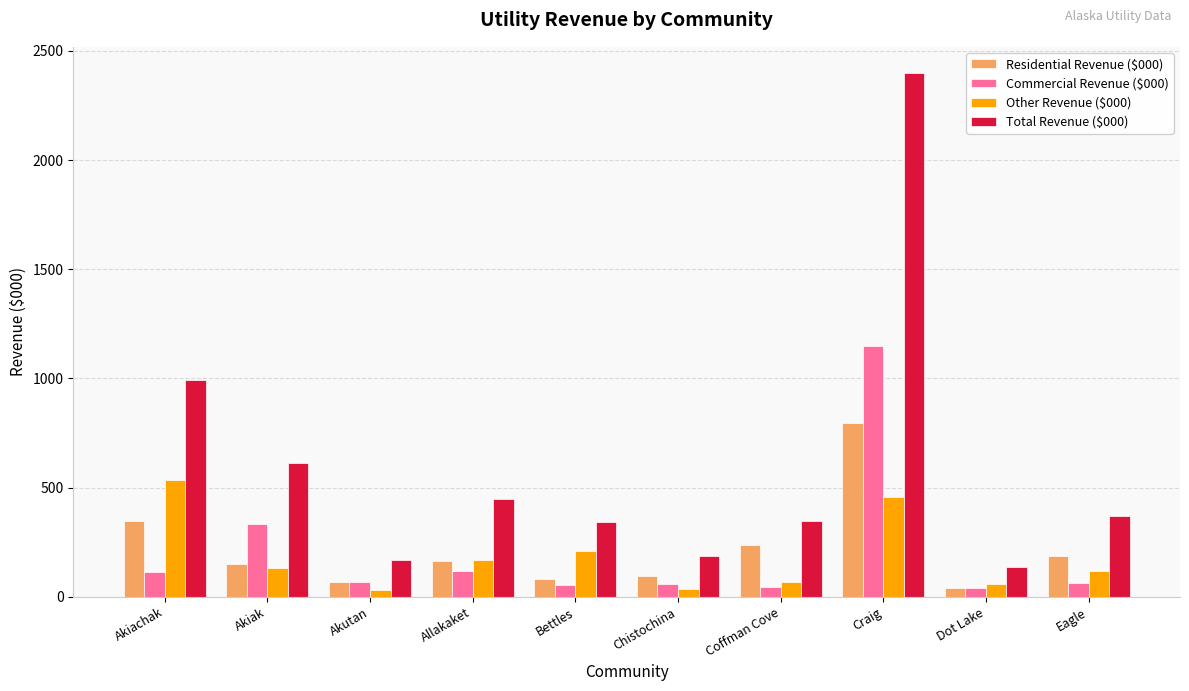

Does the chart contain stacked bars?

No